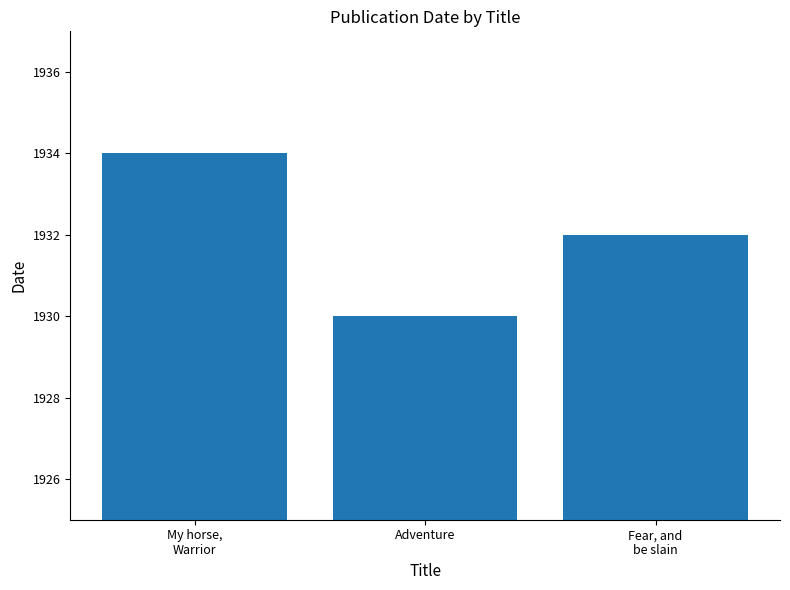

What is the label of the 3rd bar from the right?

My horse,
Warrior